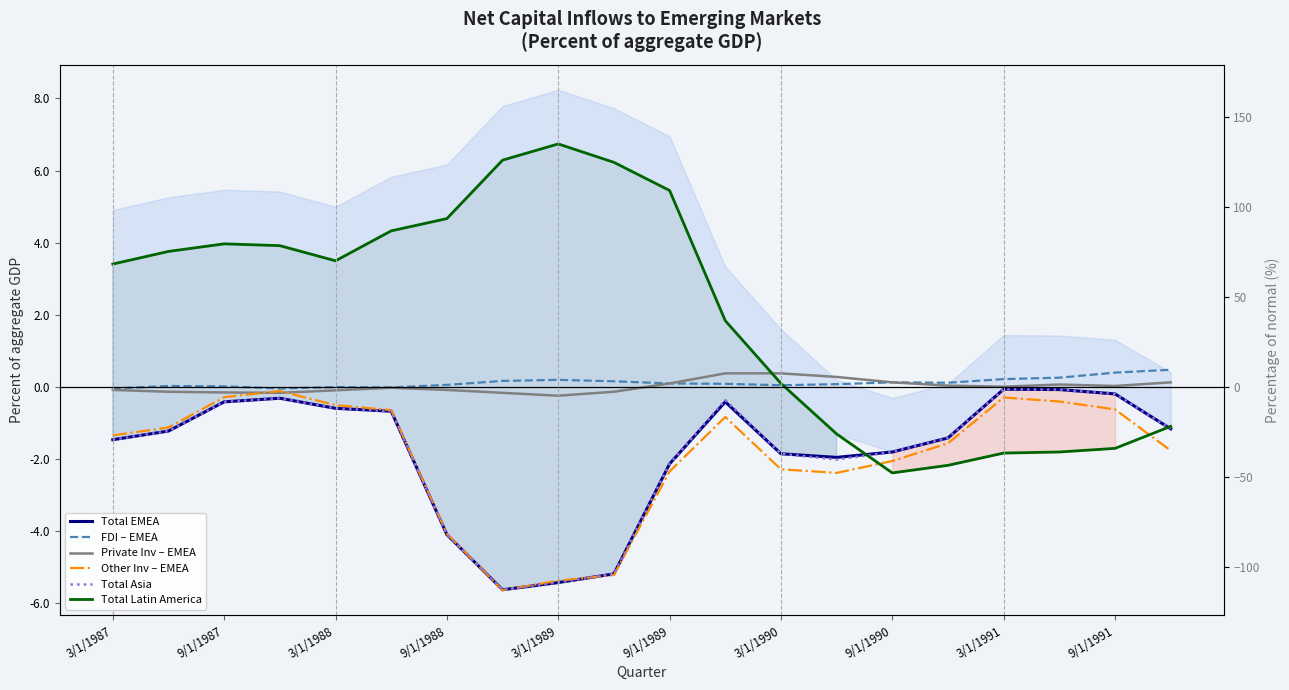

Reading left to right, list all the values displayed in this chart.

Total EMEA: -1.5	-1.2	-0.4	-0.3	-0.6	-0.7	-4.1	-5.6	-5.4	-5.2	-2.1	-0.4	-1.9	-1.9	-1.8	-1.4	-0.1	-0.1	-0.2	-1.2
FDI – EMEA: -0.0	0.0	0.0	-0.0	0.0	-0.0	0.1	0.2	0.2	0.2	0.1	0.1	0.1	0.1	0.1	0.1	0.2	0.3	0.4	0.5
Private Inv – EMEA: -0.1	-0.1	-0.1	-0.2	-0.1	-0.0	-0.1	-0.2	-0.2	-0.1	0.1	0.4	0.4	0.3	0.1	0.0	0.0	0.1	0.0	0.1
Other Inv – EMEA: -1.3	-1.1	-0.3	-0.1	-0.5	-0.6	-4.1	-5.6	-5.4	-5.2	-2.3	-0.8	-2.3	-2.4	-2.0	-1.6	-0.3	-0.4	-0.6	-1.8
Total Asia: -1.5	-1.2	-0.4	-0.3	-0.6	-0.7	-4.1	-5.6	-5.4	-5.2	-2.1	-0.4	-1.9	-2.0	-1.8	-1.4	-0.1	-0.1	-0.2	-1.2
Total Latin America: 3.4	3.8	4.0	3.9	3.5	4.3	4.7	6.3	6.7	6.2	5.5	1.8	0.1	-1.3	-2.4	-2.2	-1.8	-1.8	-1.7	-1.1